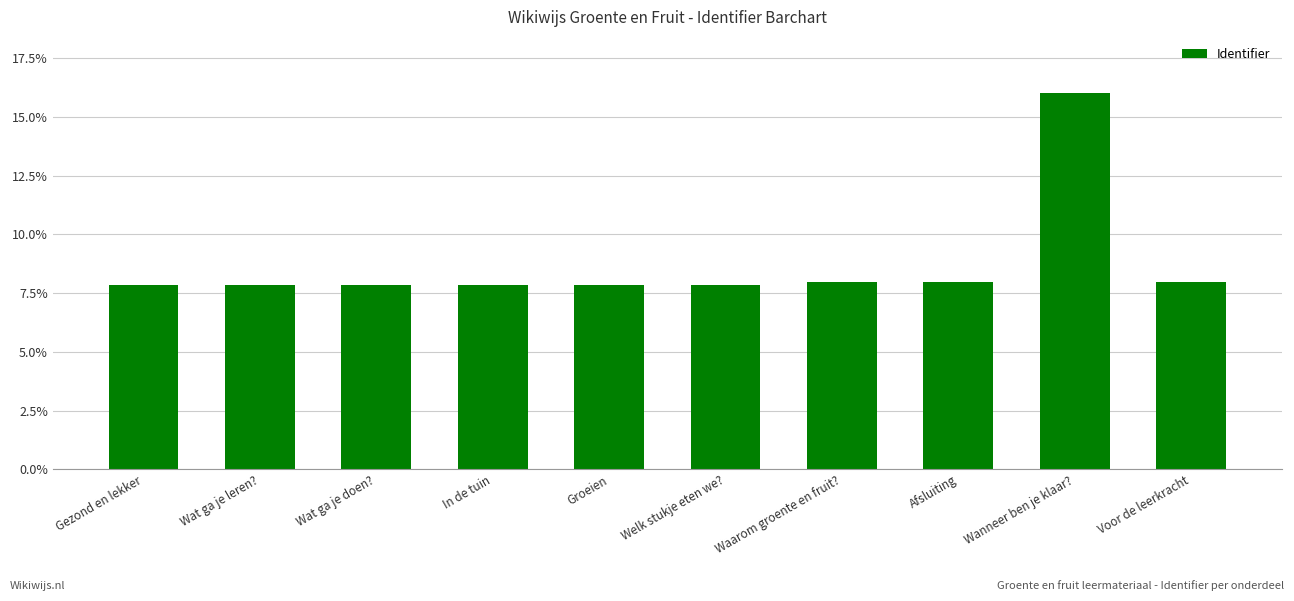

How many categories are shown in the chart?

10